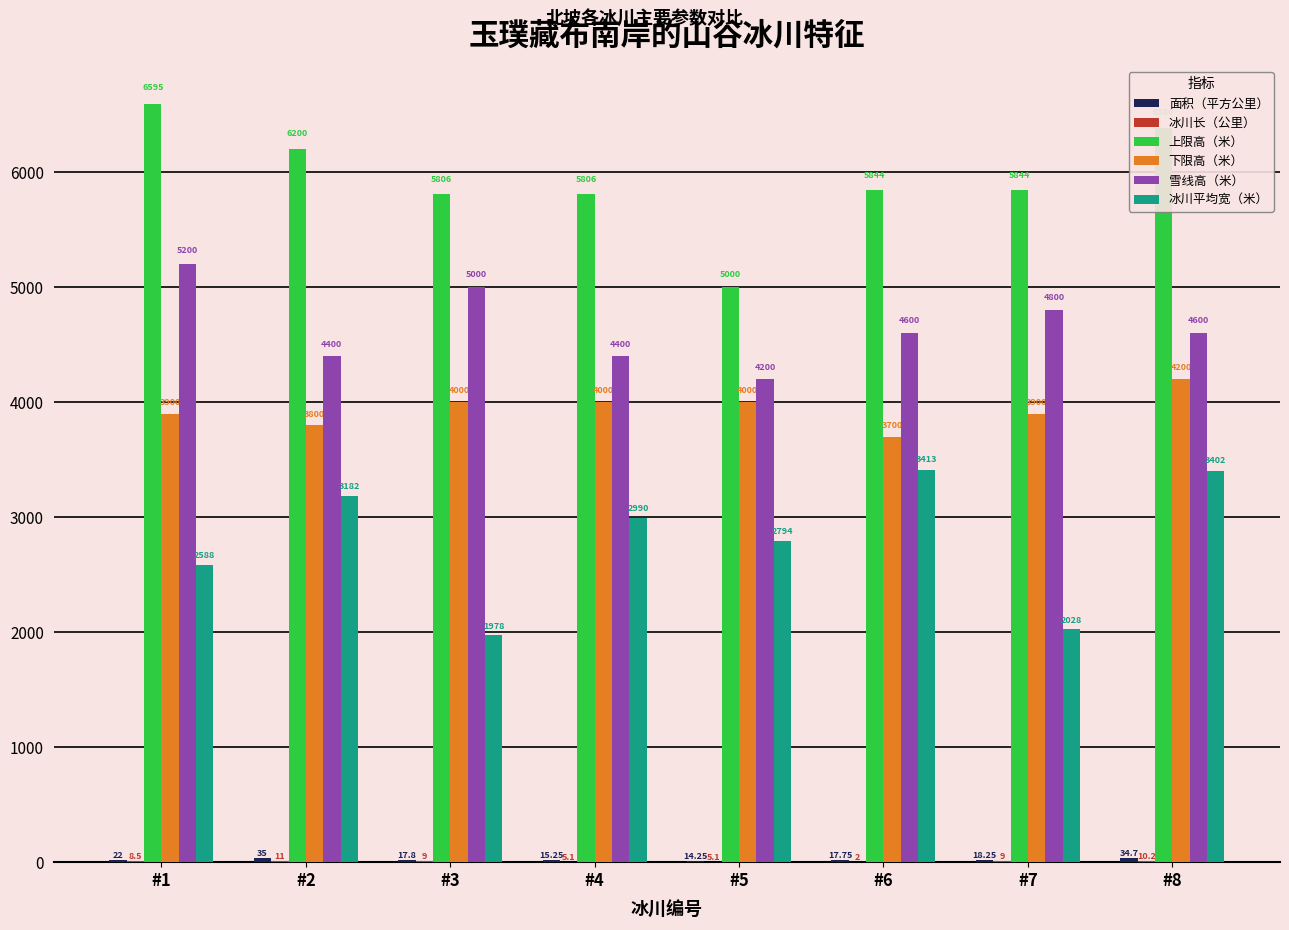

Which series has the largest total across all categories?

上限高（米）